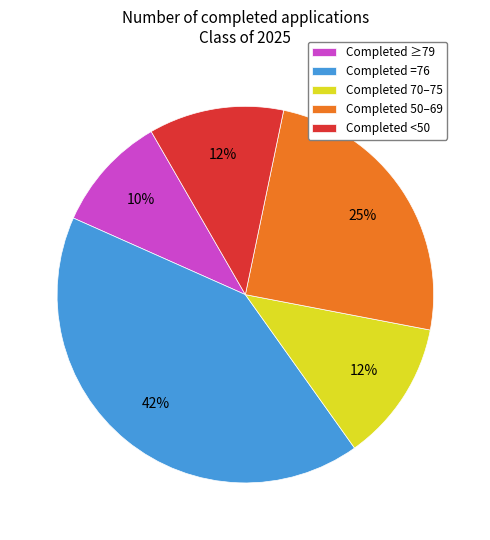

To the nearest percent, what percentage of the pie is Completed =76?

42%